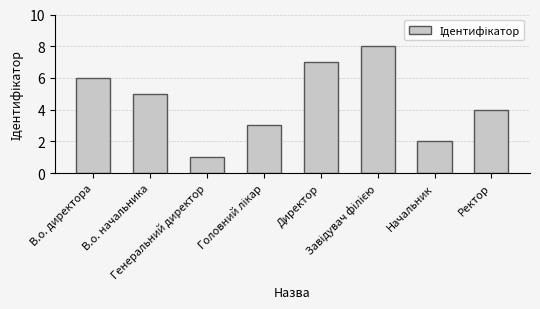

What is the greatest value displayed?

8